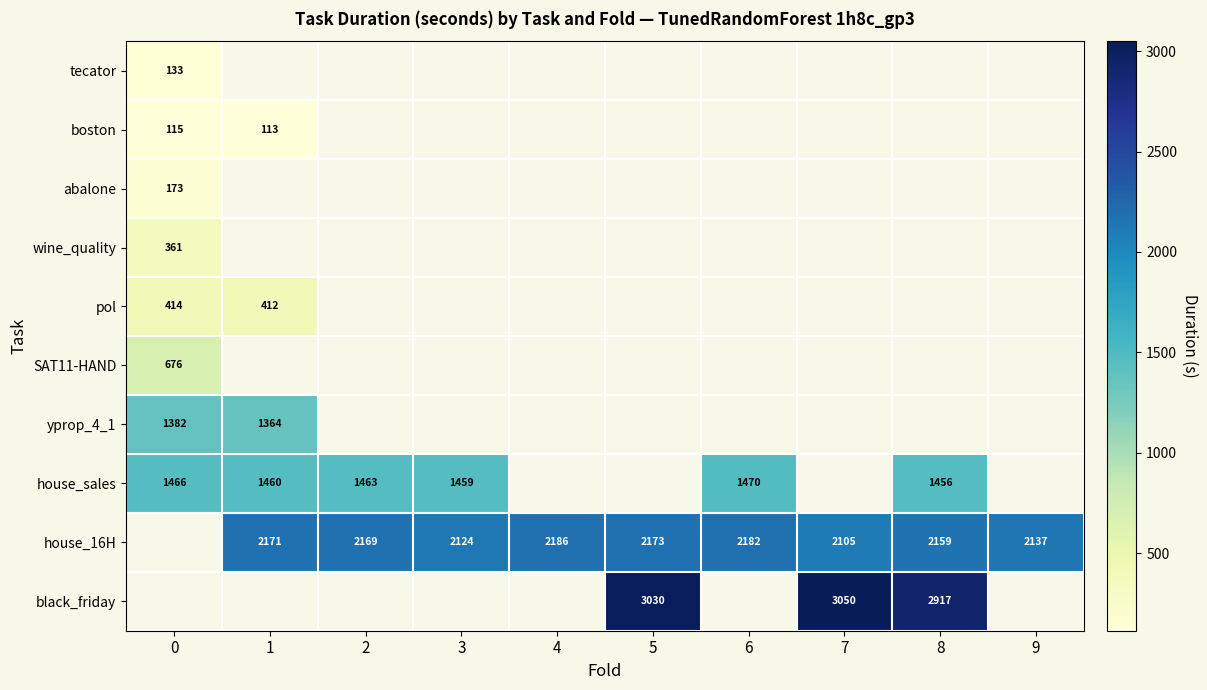

Is the value of pol at 0 greater than the value of house_16H at 5?

No